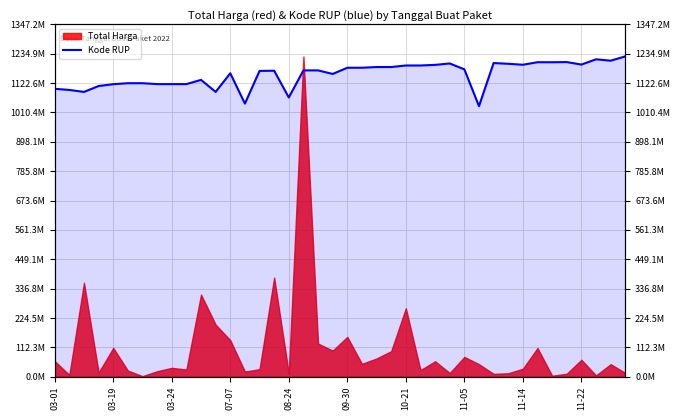

How many points are higher than both their immediate neighbors (excluding endpoints)?

11